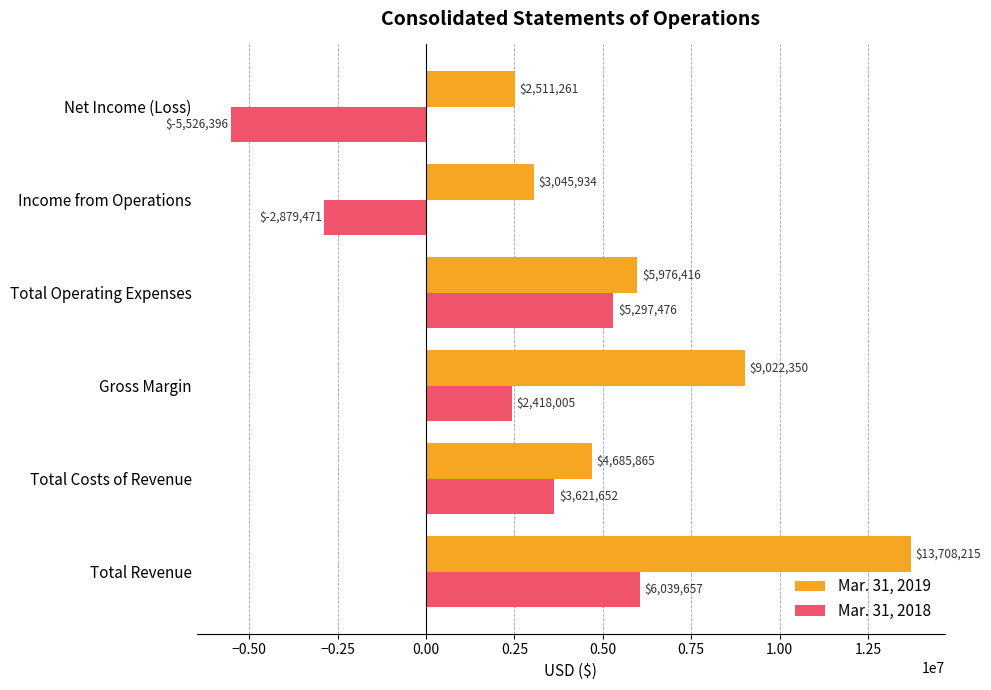

Which series has the largest total across all categories?

Mar. 31, 2019